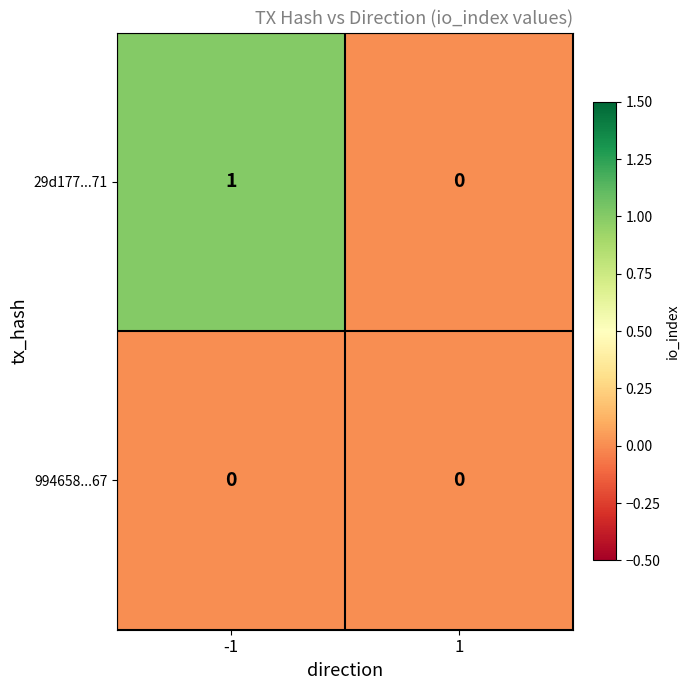

List the series in order of their overall mean, highest first.

29d177...71, 994658...67